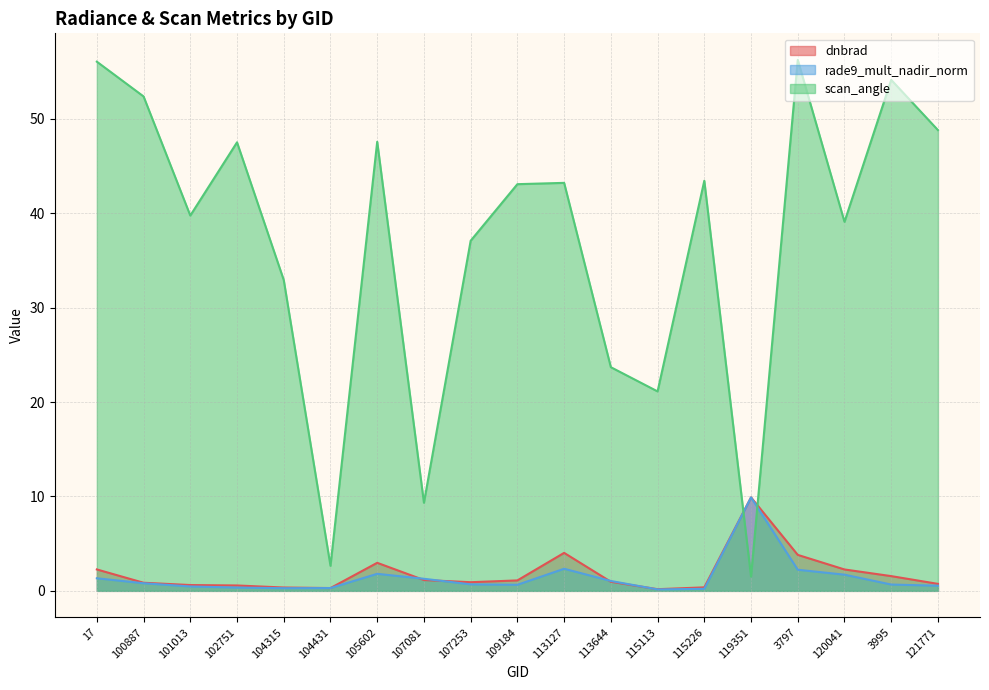

Reading left to right, extract all data points from this chart.

dnbrad: 17=2.3	100887=0.9	101013=0.6	102751=0.6	104315=0.4	104431=0.3	105602=3.0	107081=1.1	107253=0.9	109184=1.1	113127=4.0	113644=1.0	115113=0.2	115226=0.4	119351=9.9	3797=3.8	120041=2.3	3995=1.6	121771=0.7
rade9_mult_nadir_norm: 17=1.3	100887=0.8	101013=0.5	102751=0.3	104315=0.3	104431=0.3	105602=1.8	107081=1.3	107253=0.7	109184=0.6	113127=2.3	113644=1.0	115113=0.2	115226=0.2	119351=9.9	3797=2.2	120041=1.7	3995=0.7	121771=0.5
scan_angle: 17=56.1	100887=52.4	101013=39.8	102751=47.5	104315=32.9	104431=2.7	105602=47.6	107081=9.3	107253=37.1	109184=43.1	113127=43.2	113644=23.7	115113=21.1	115226=43.4	119351=1.5	3797=56.2	120041=39.1	3995=54.1	121771=48.8